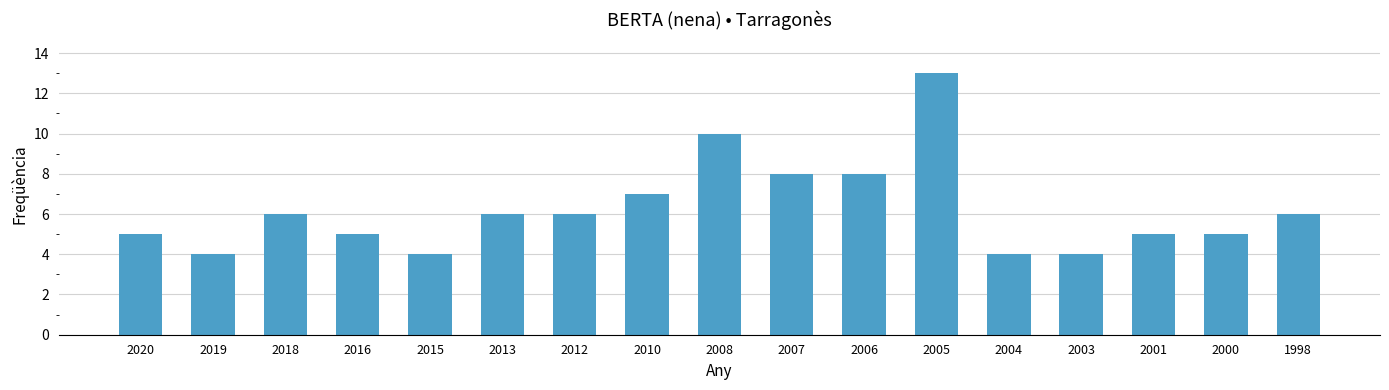

What is the average value?

6